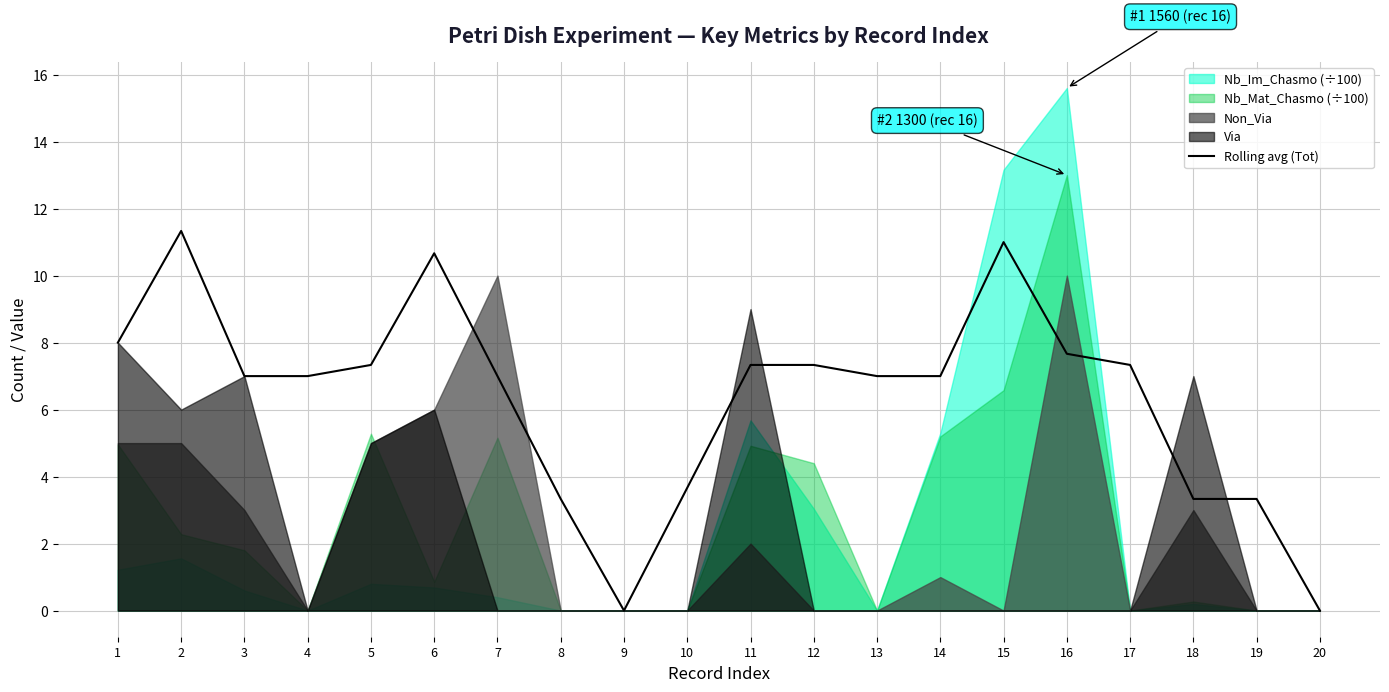

What is the change in value from 12 to 13?

-0.3